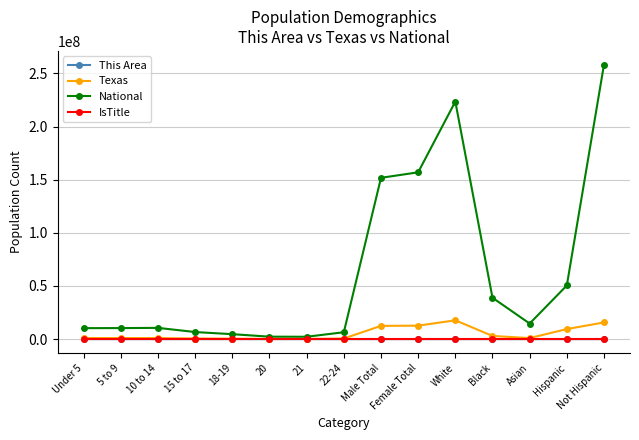

Which series has the largest range (max minus min)?

National